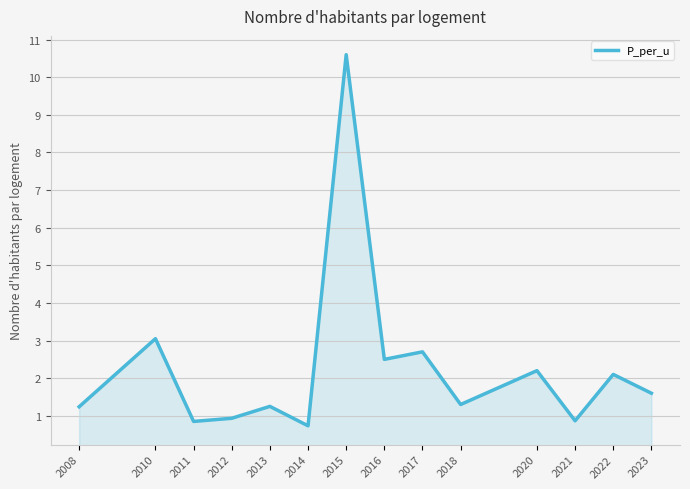

At which category does the chart reach its minimum across all series?

2014